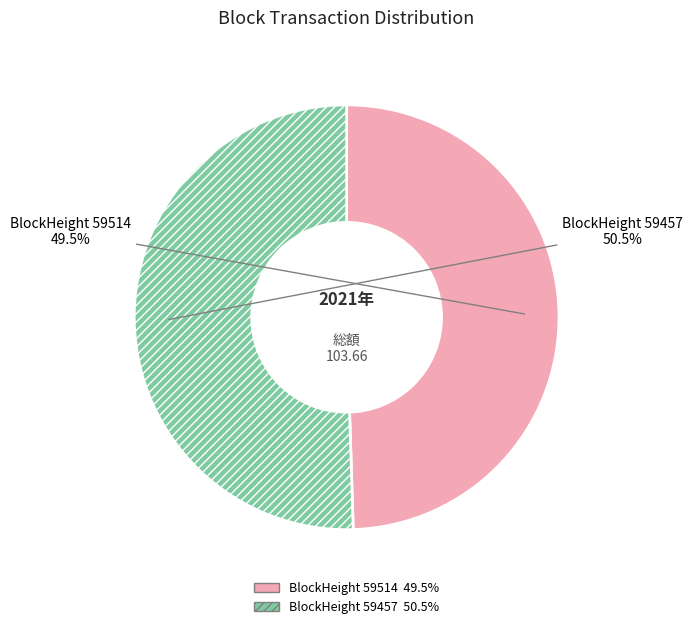

How many segments does this pie chart have?

2